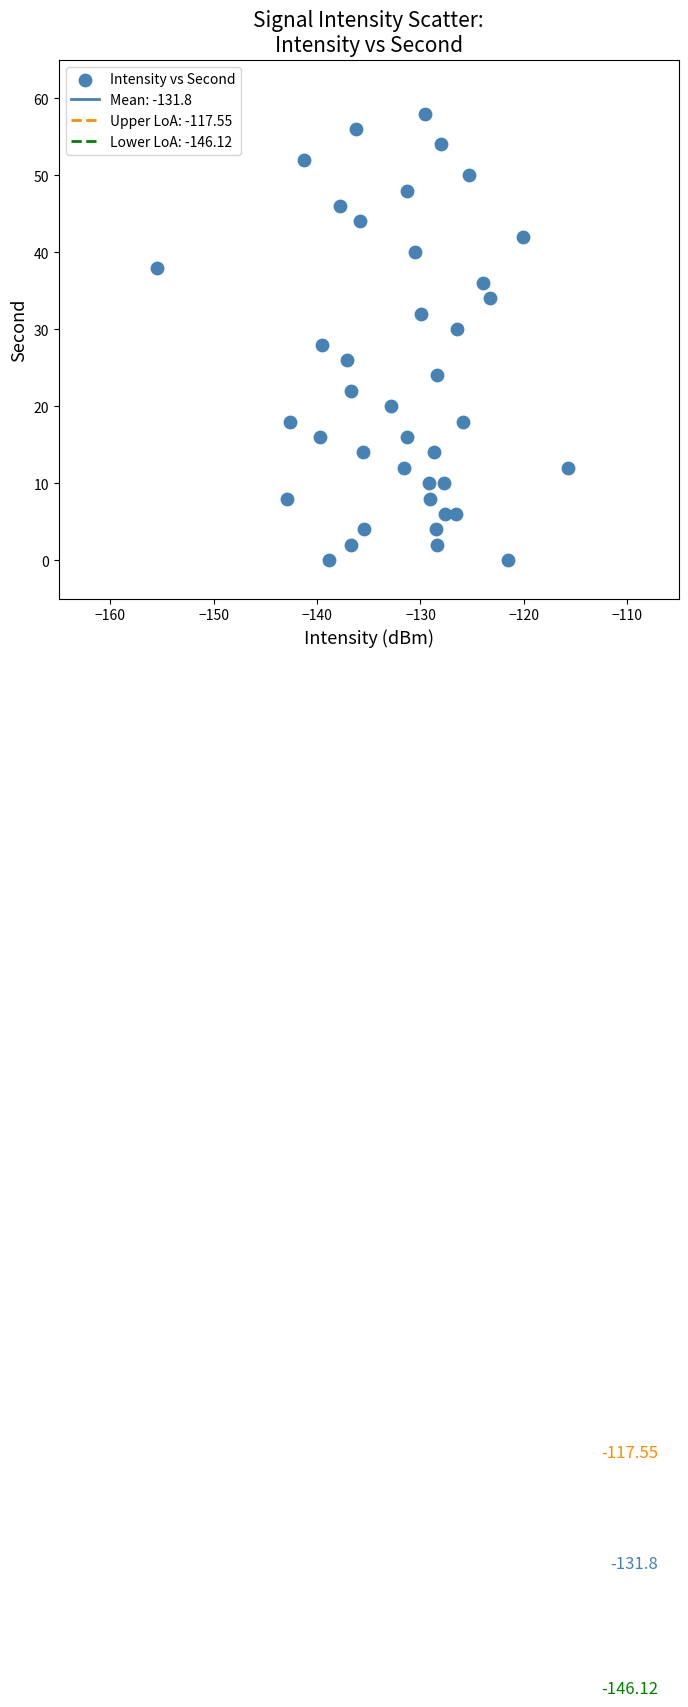

What is the range of Y values (max minus min)?

58